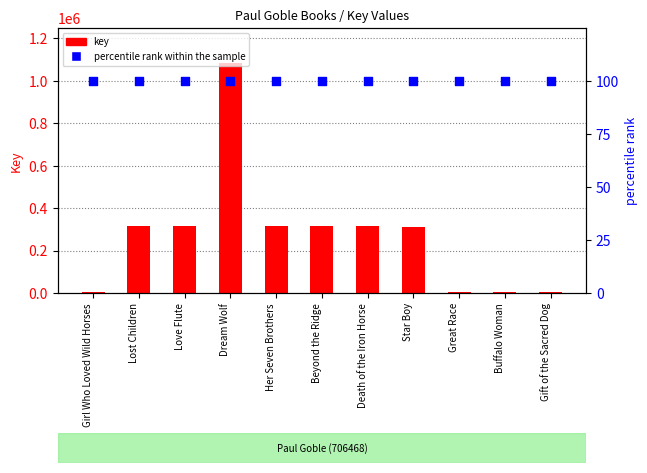

Is the value of key at Gift of the Sacred Dog greater than the value of percentile rank within the sample at Beyond the Ridge?

Yes